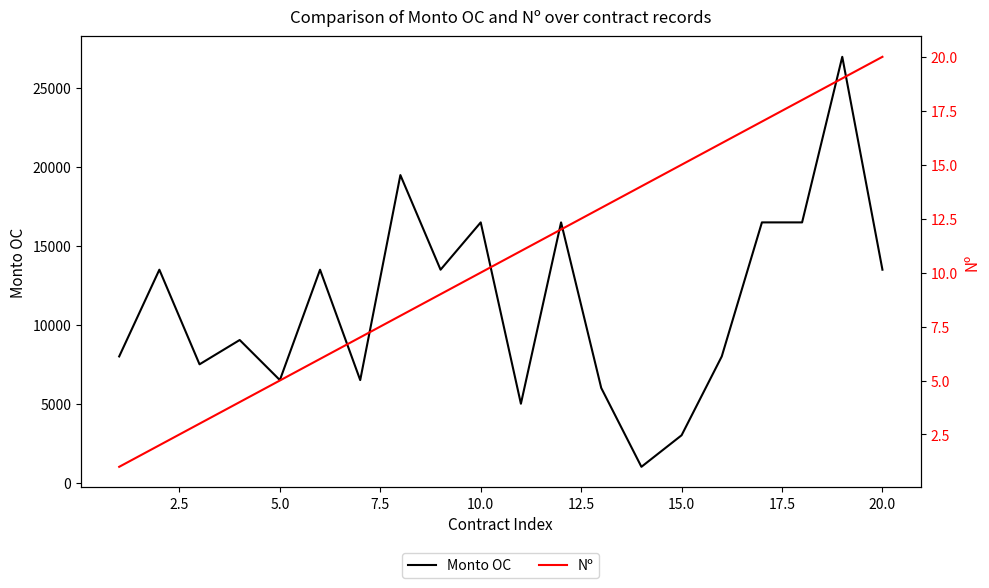

Does the chart display data point markers on the line(s)?

No